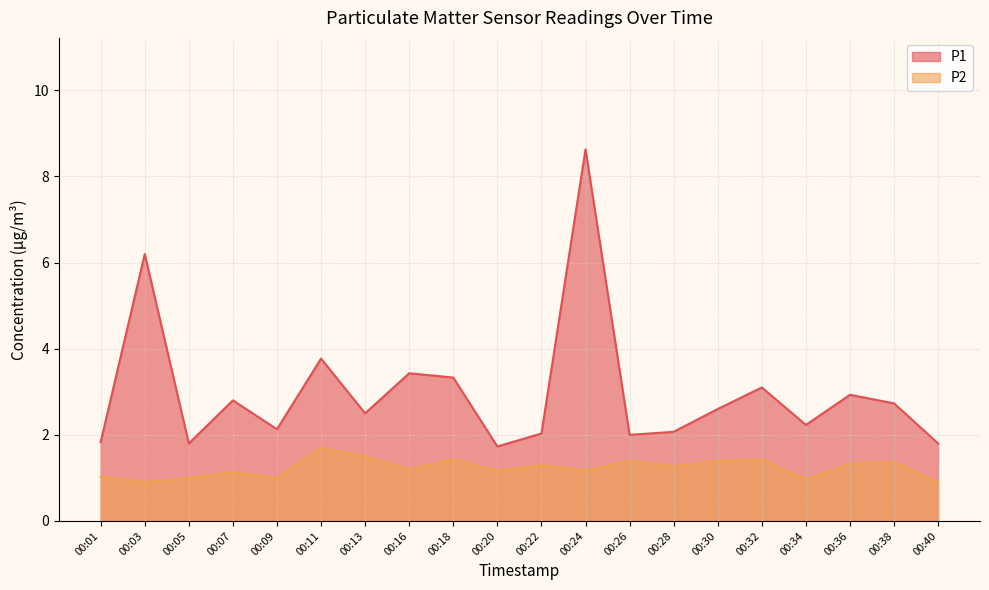

What are all the series names shown in the legend?

P1, P2